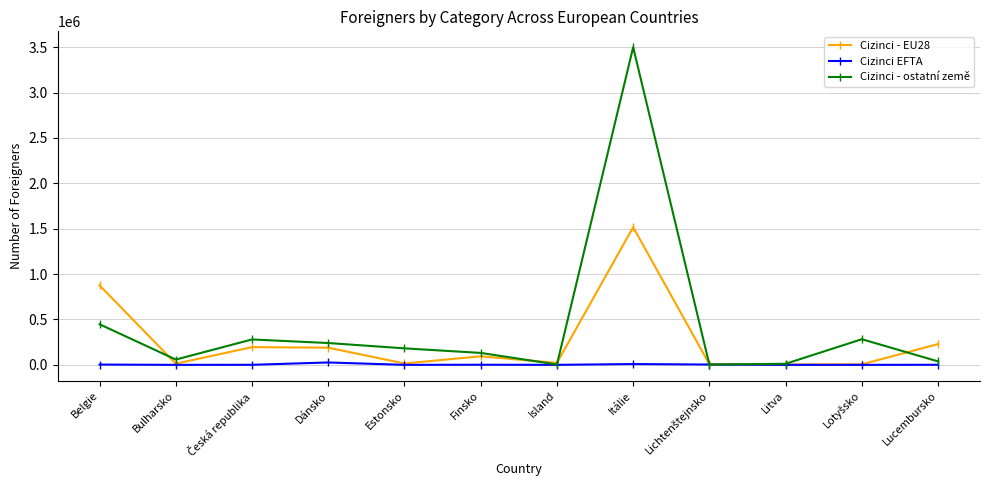

Is it true that Cizinci - EU28 equals 13112 at Bulharsko?

True